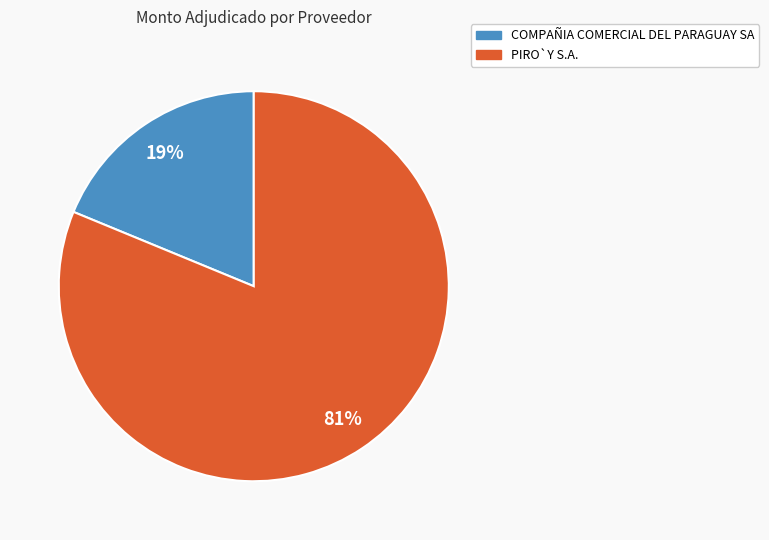

Between COMPAÑIA COMERCIAL DEL PARAGUAY SA and PIRO`Y S.A., which is larger?

PIRO`Y S.A.